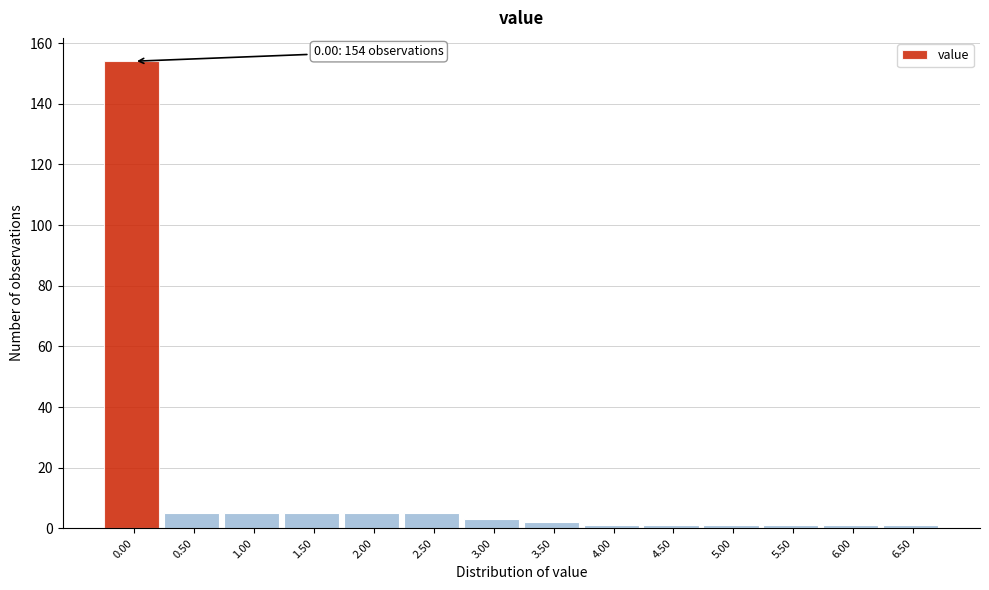

Reading left to right, list all the values displayed in this chart.

154	5	5	5	5	5	3	2	1	1	1	1	1	1